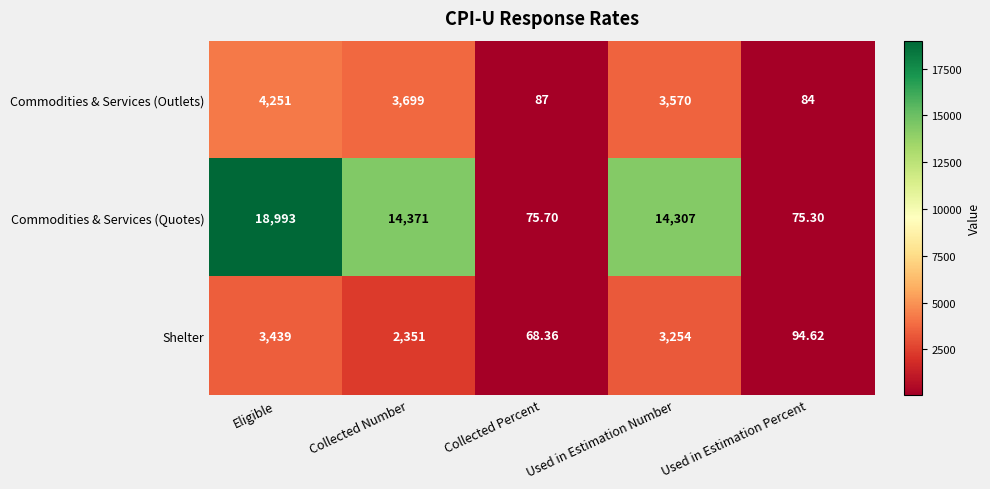

At which category does the chart reach its peak across all series?

Eligible